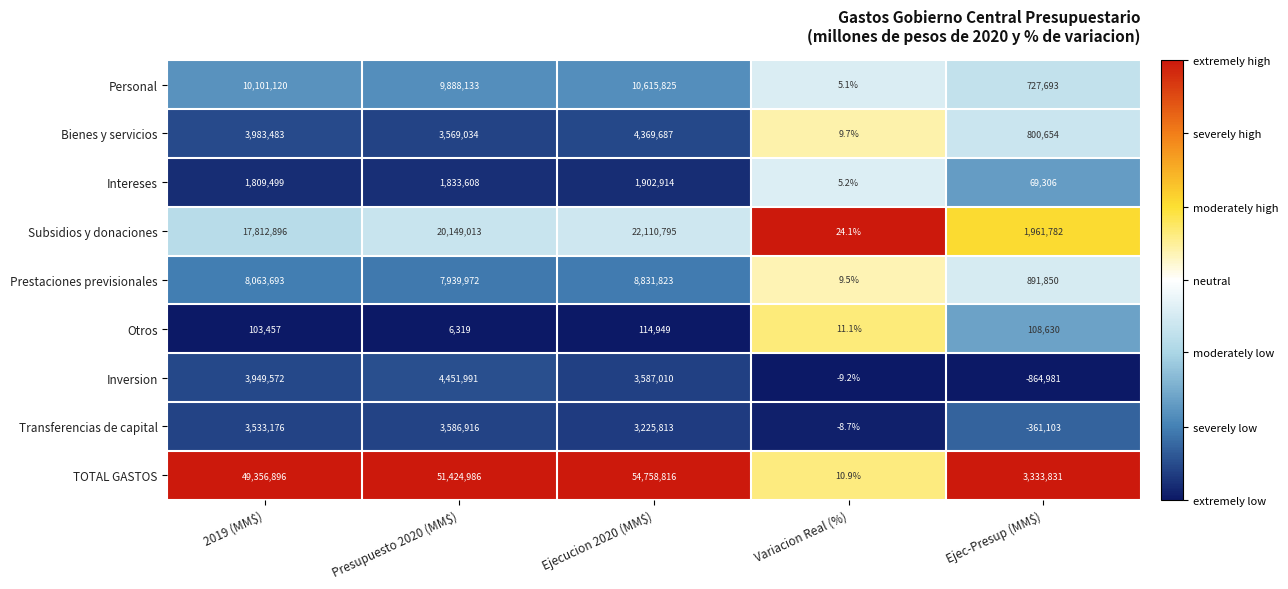

Which series has the largest total across all categories?

TOTAL GASTOS